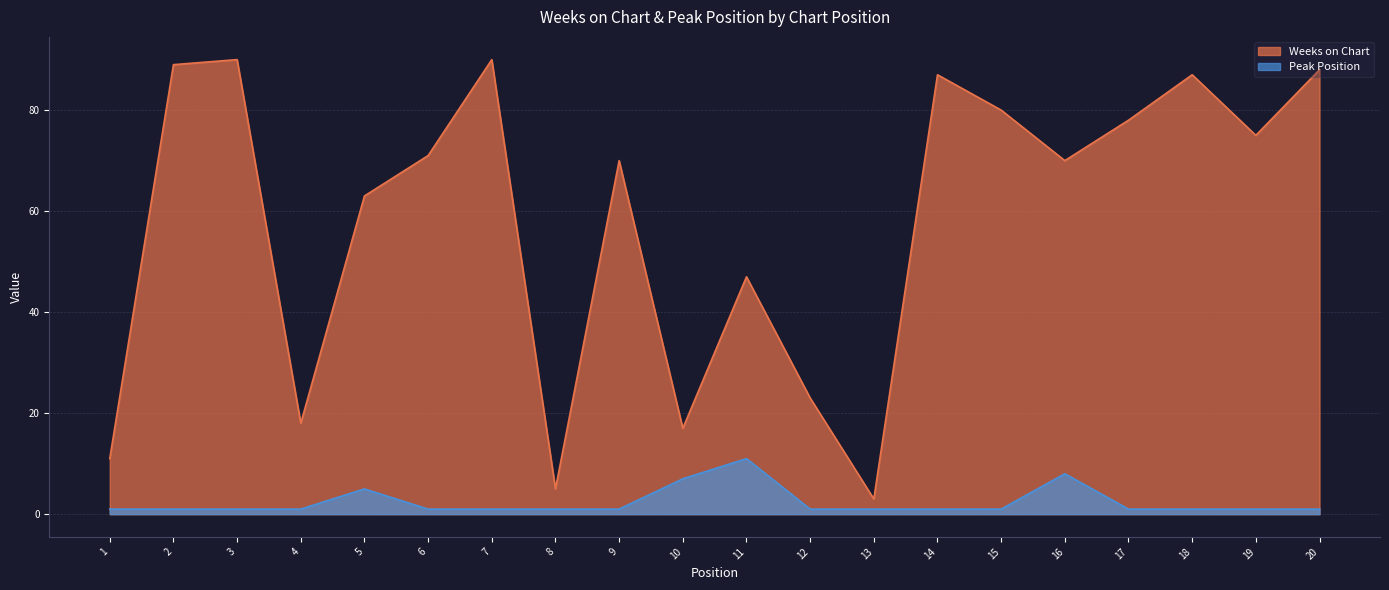

The value of Weeks on Chart at 20 is 127. True or false?

False